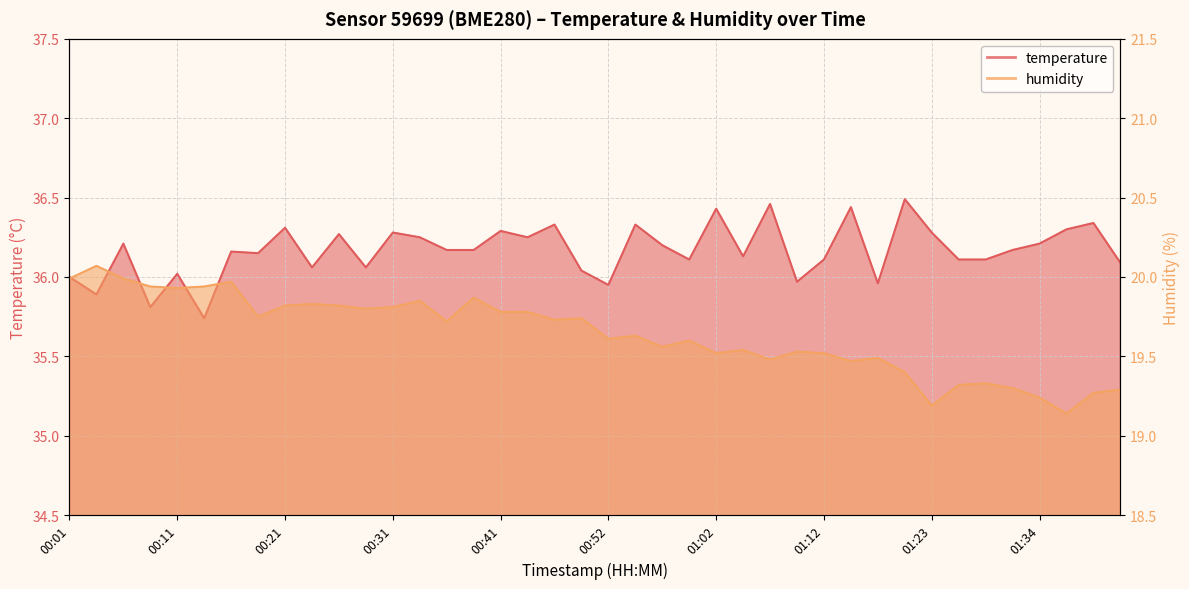

What is the maximum value shown in the chart?

36.5